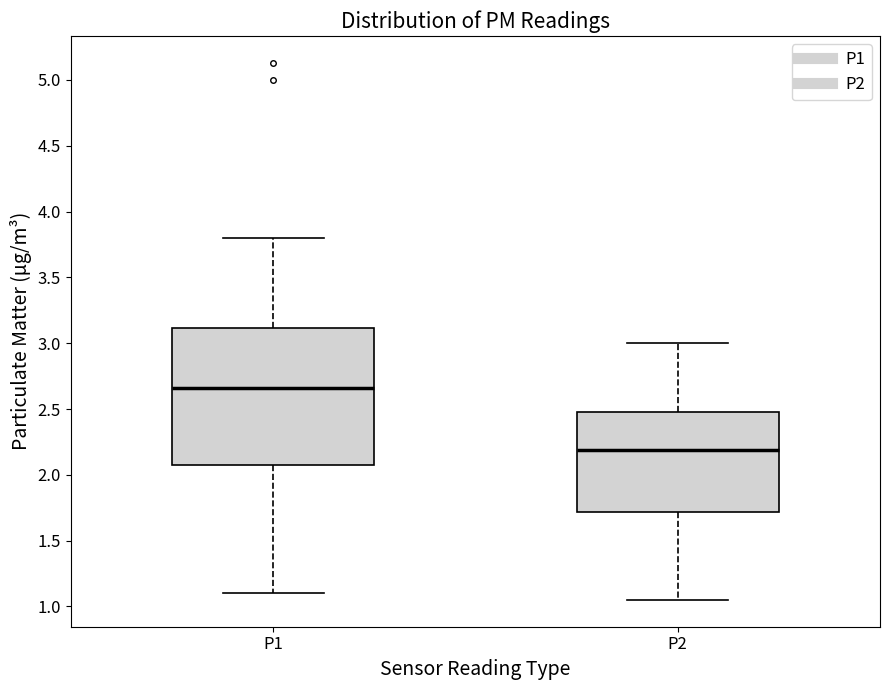

Reading left to right, transcribe this box plot: for each box, give where its median line is, the range the box spans, and where its two whiskers end, as read against the y-axis. The values are not printed on the chart, so give them approximately, as read against the axis.

P1: median 2.65, box 2.10 to 3.10, whiskers 1.10 to 3.80
P2: median 2.20, box 1.70 to 2.50, whiskers 1.05 to 3.00